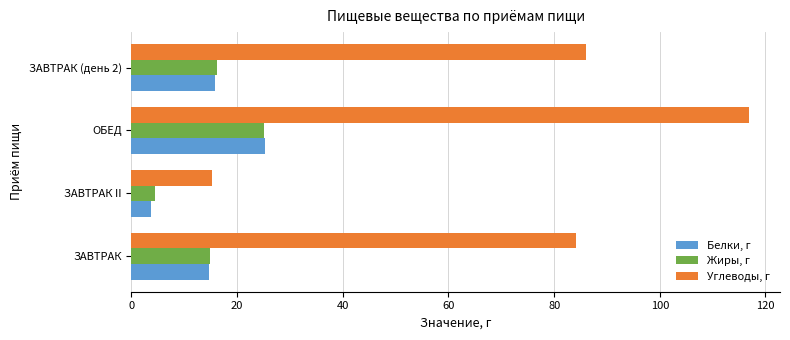

How many data points does each series have?

4